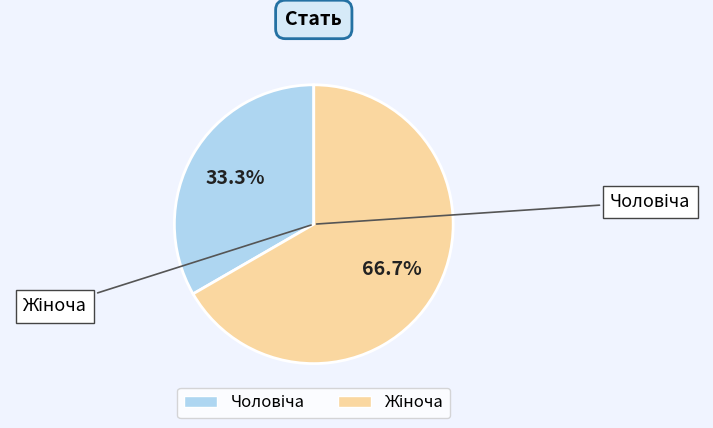

Is there a majority slice in this chart?

Yes